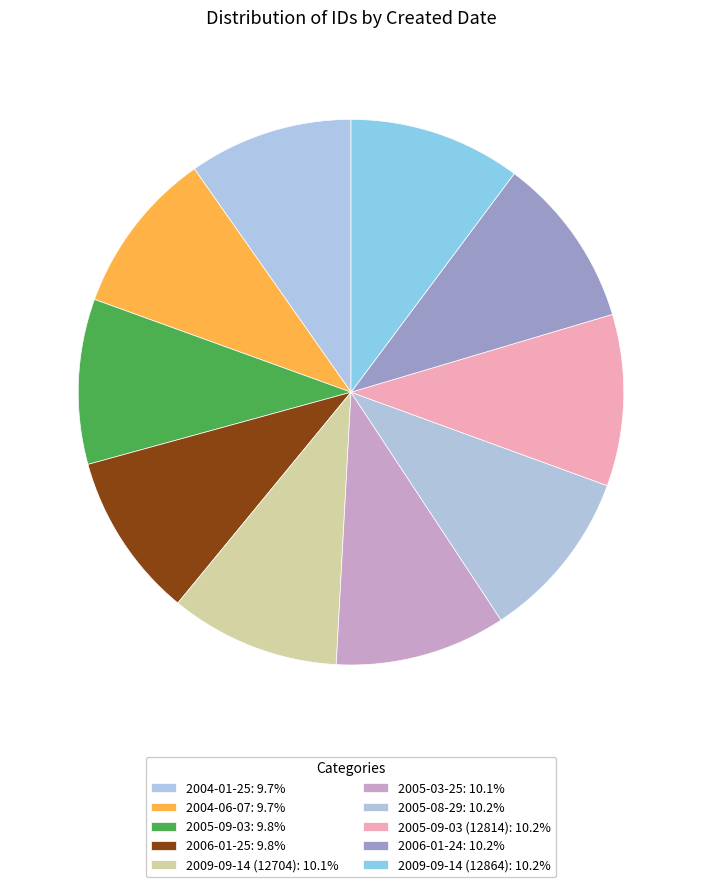

How many slices are in this pie chart?

10